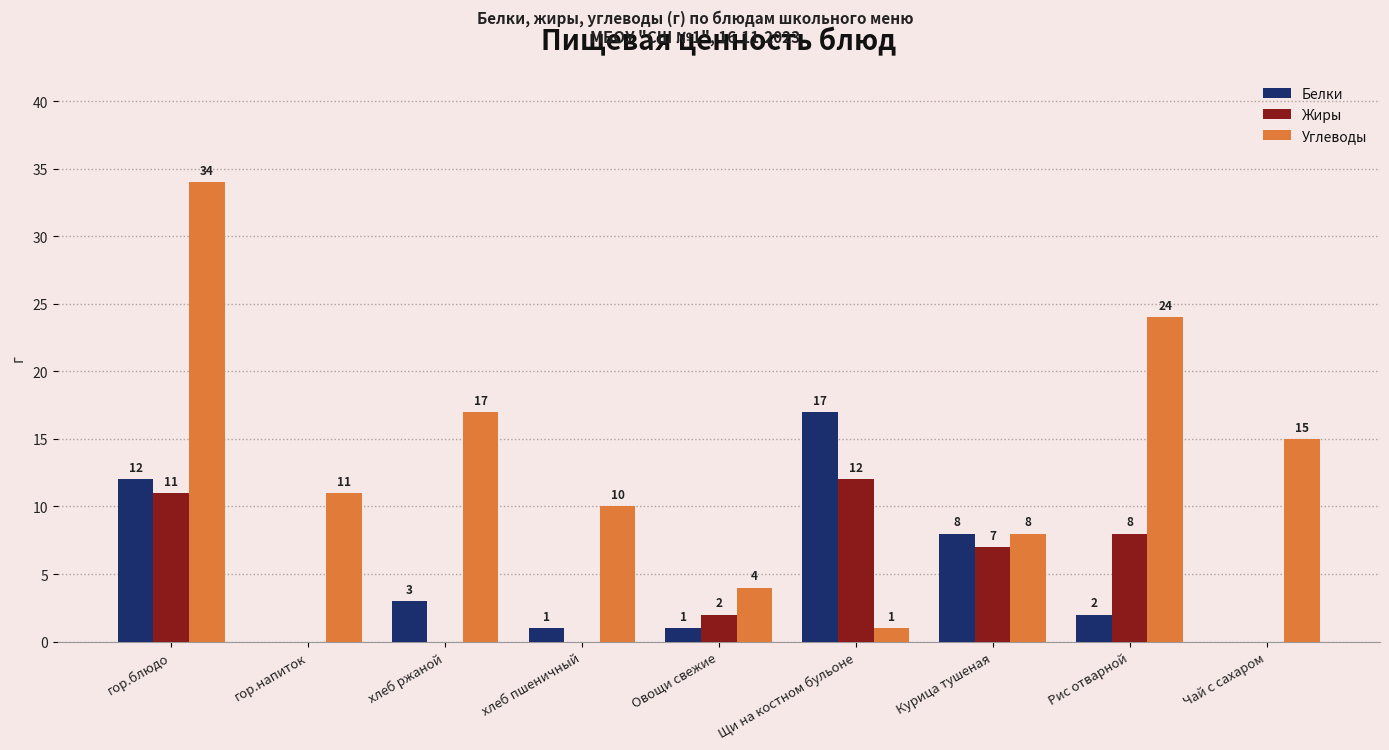

Which series changed the most between гор.напиток and Курица тушеная?

Белки